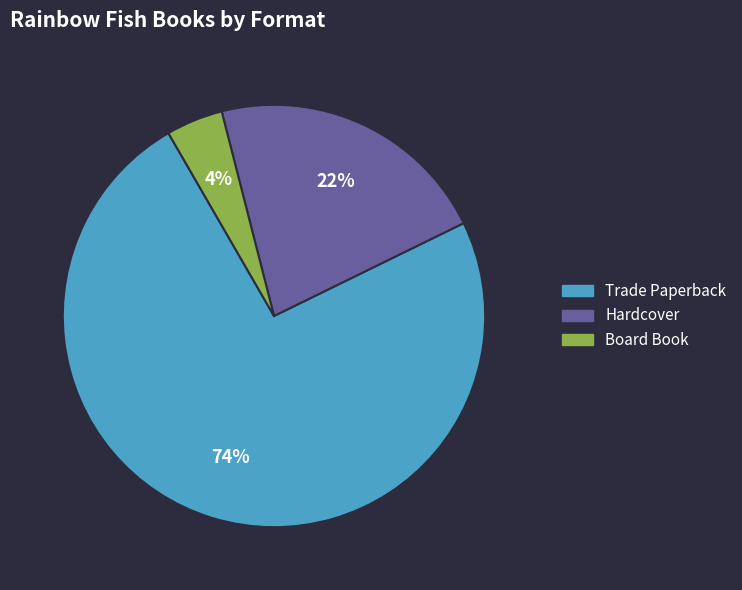

What is the smallest slice in the pie chart?

Board Book